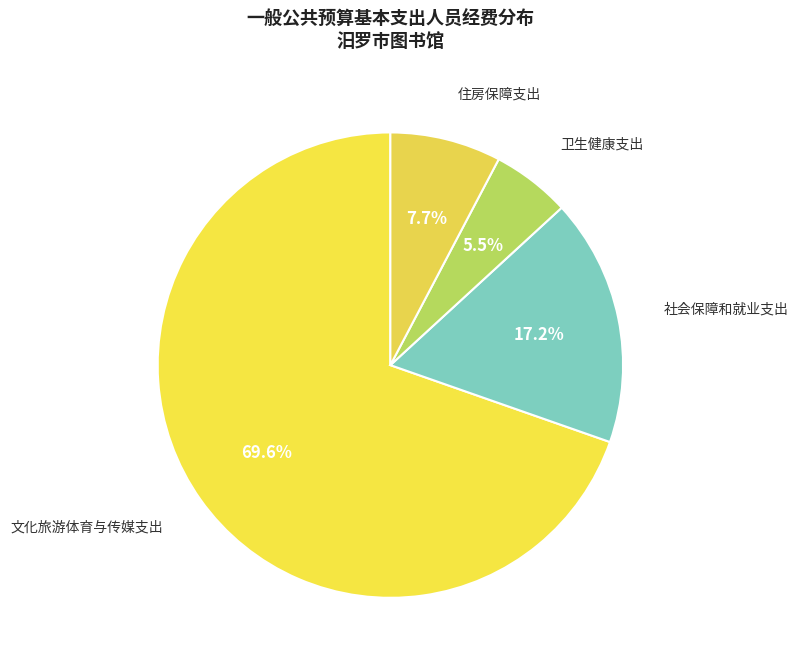

Count the number of slices in the pie.

4